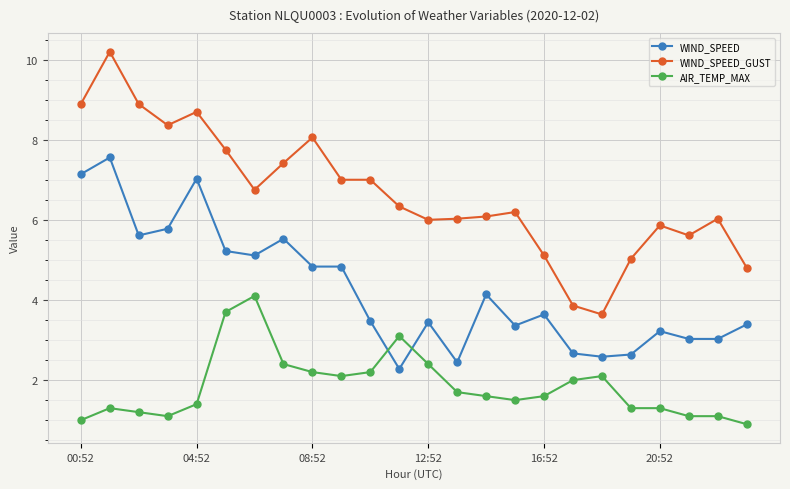

What is the greatest value displayed?

10.2